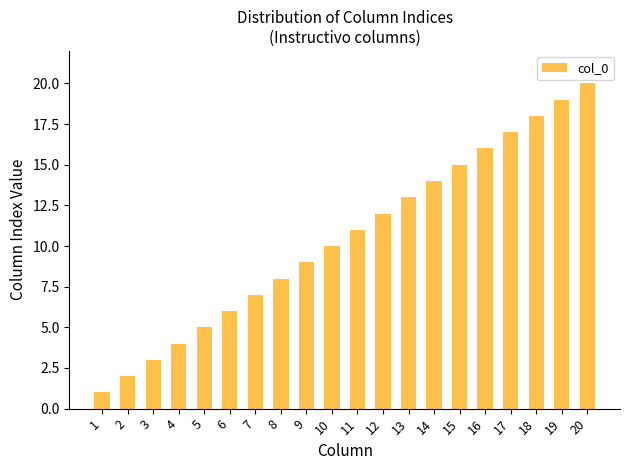

What is the value of the 19th bar from the left?

19